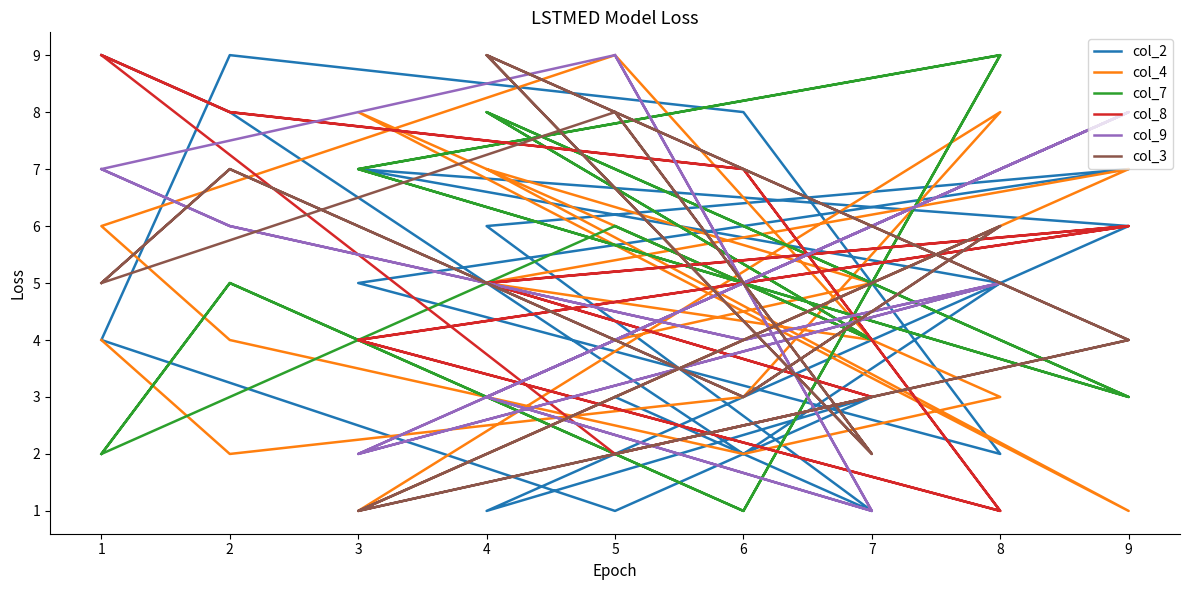

How many times do col_4 and col_3 cross each other?

7